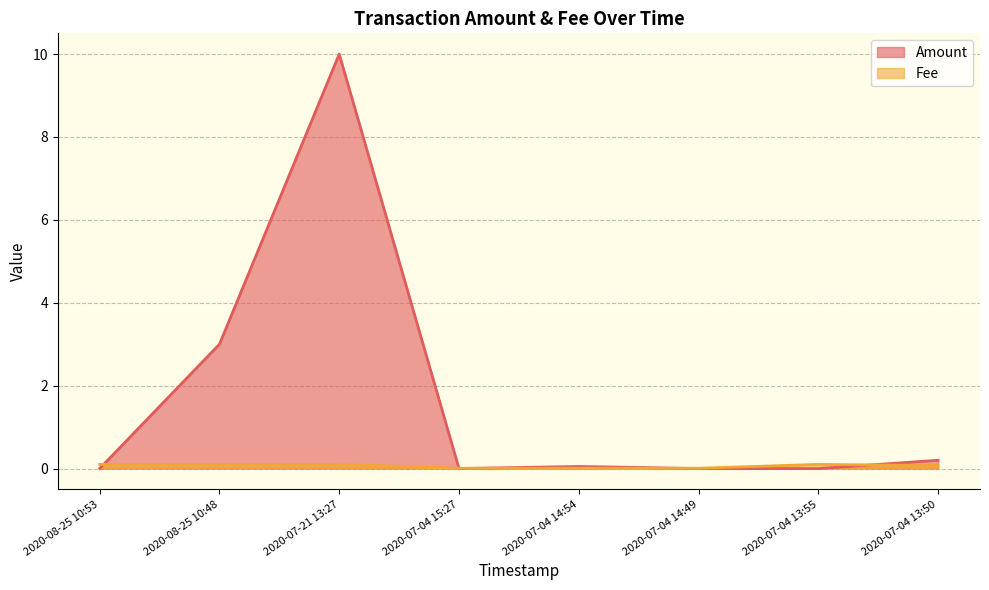

What is the greatest value displayed?

10.0